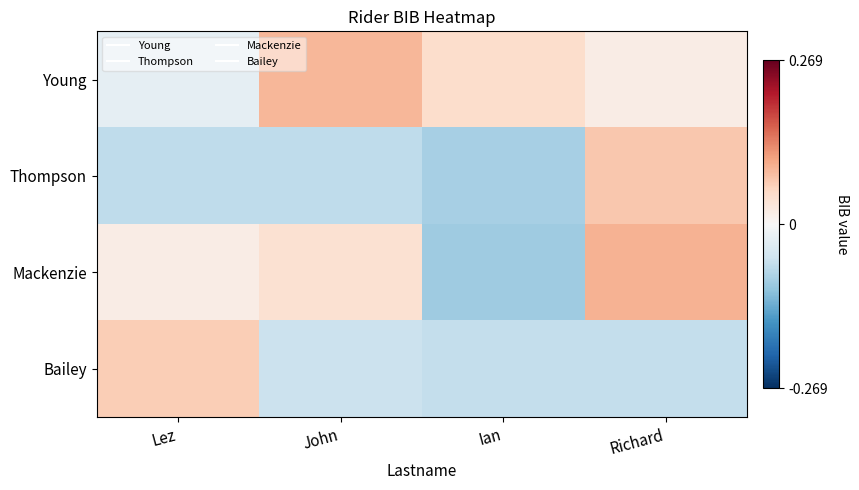

Between John and Richard, which series saw the biggest shift?

Thompson